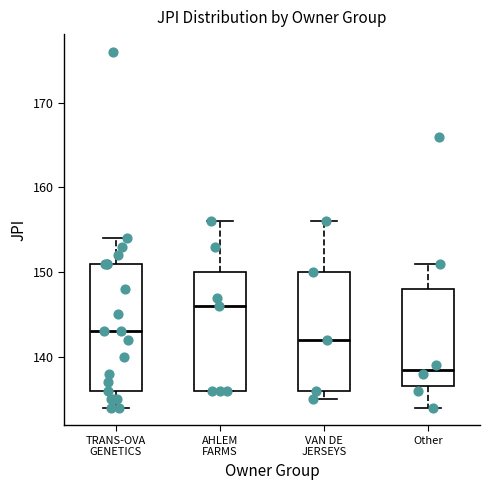

Which box is the tallest, from its lower edge to its upper edge?

TRANS-OVA GENETICS